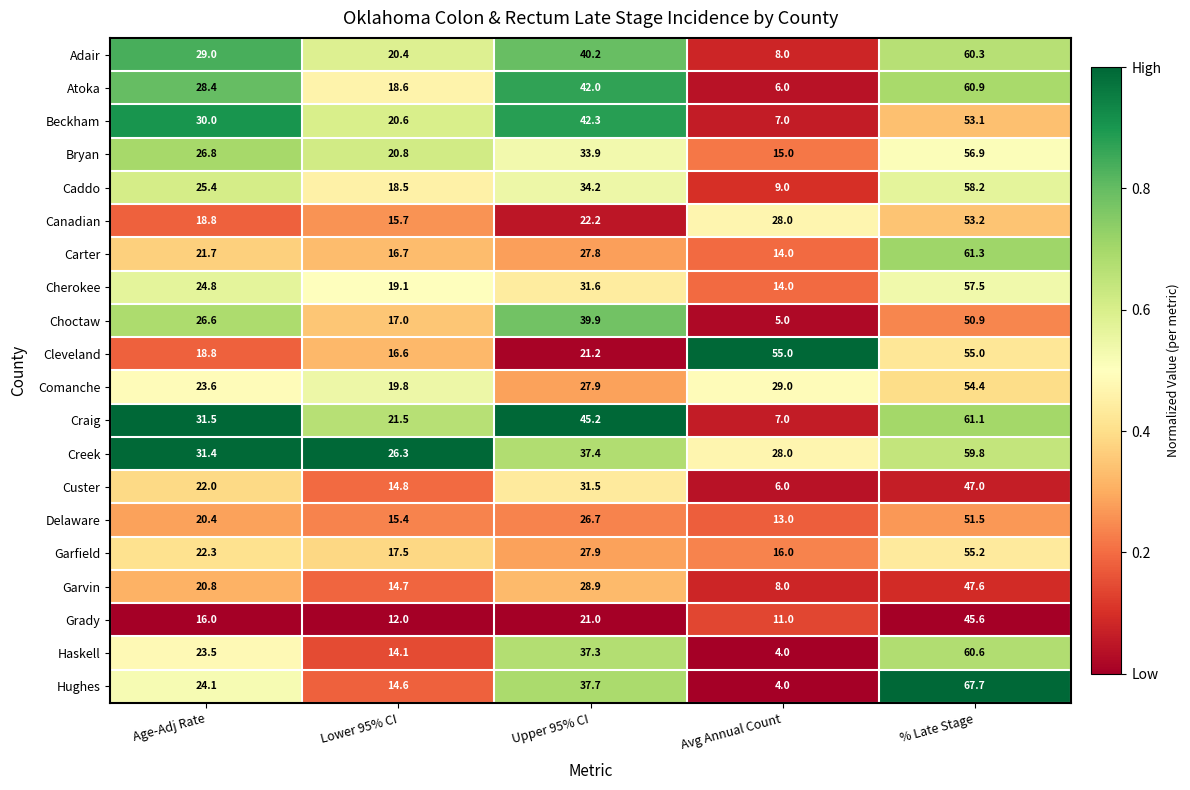

Is it true that Canadian equals 18.8 at Age-Adj Rate?

True